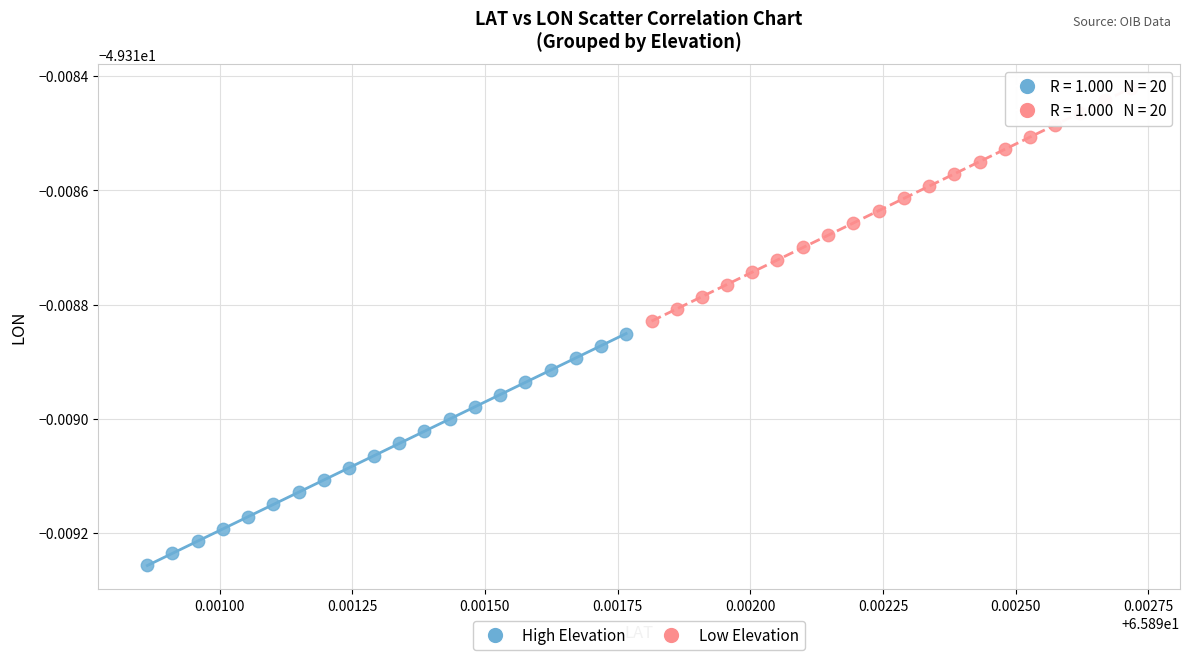

Which series has the largest Y range (max minus min)?

Low Elevation